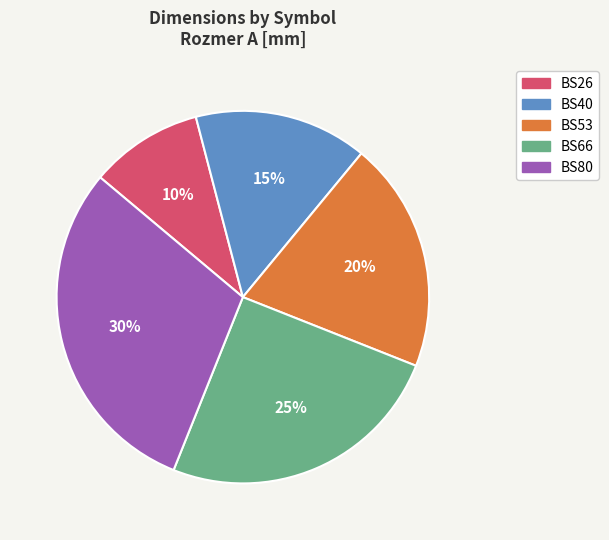

Do BS53 and BS26 together represent more than half of the pie?

No